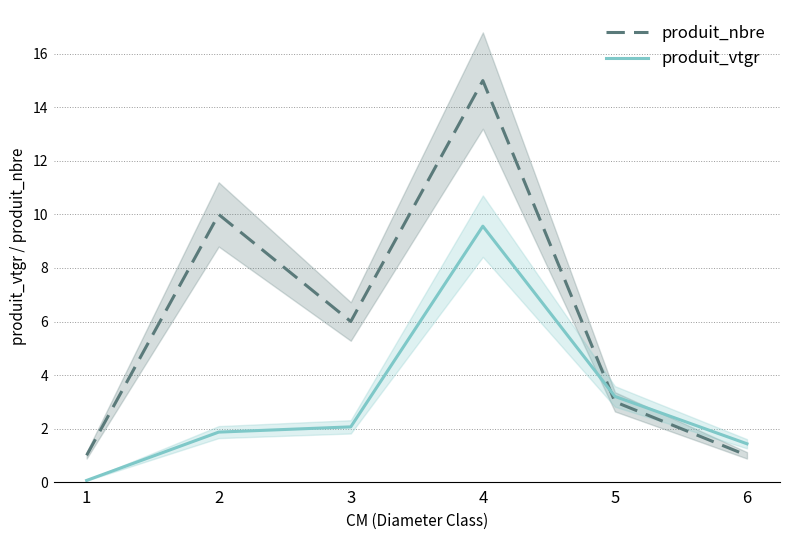

At how many categories does at least one series exceed 4?

3